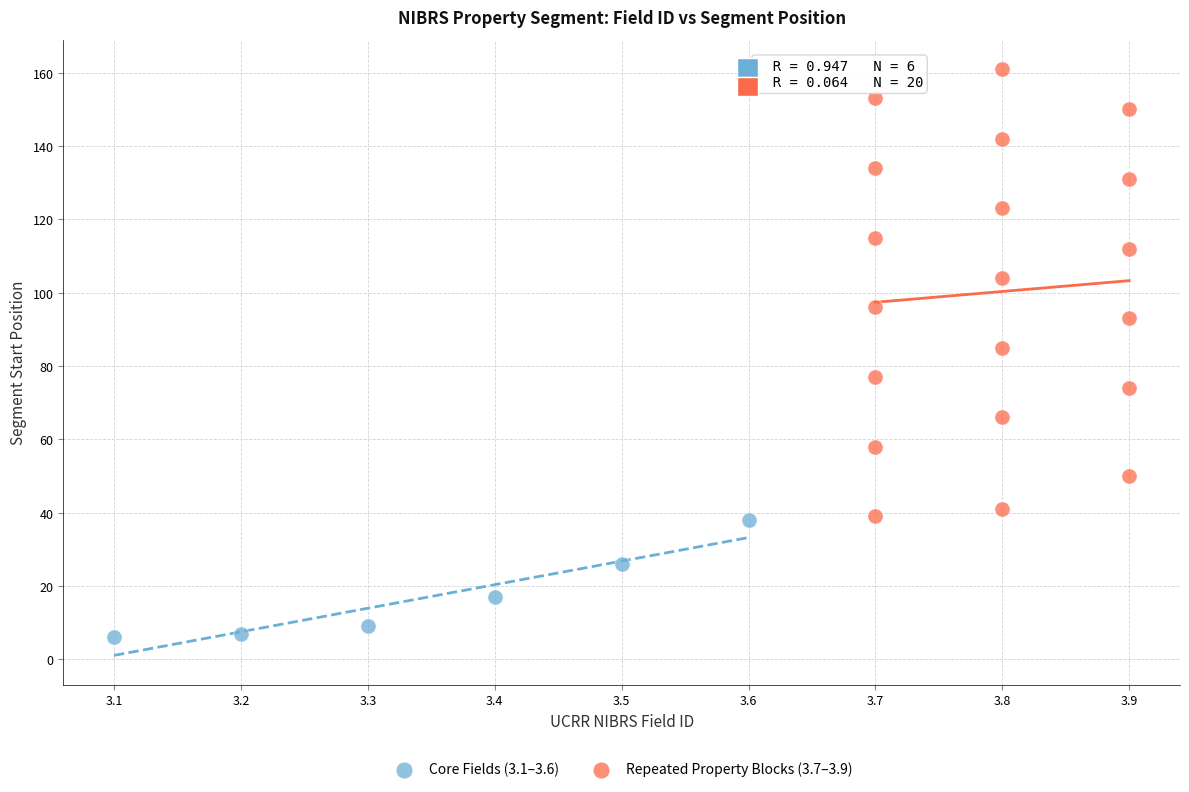

Which series reaches the minimum Y coordinate?

Core Fields (3.1–3.6)